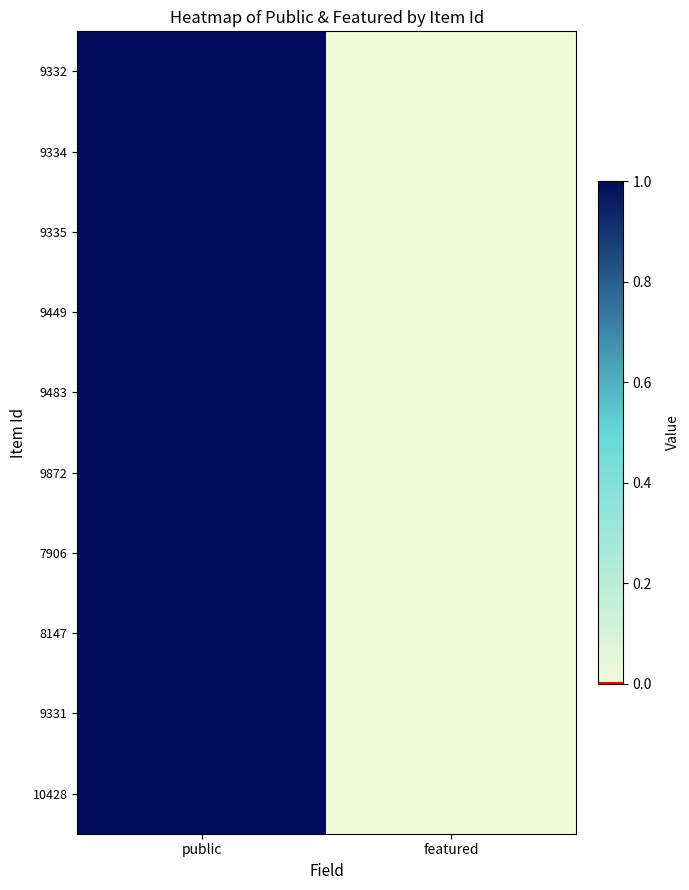

How many categories are shown in the chart?

2